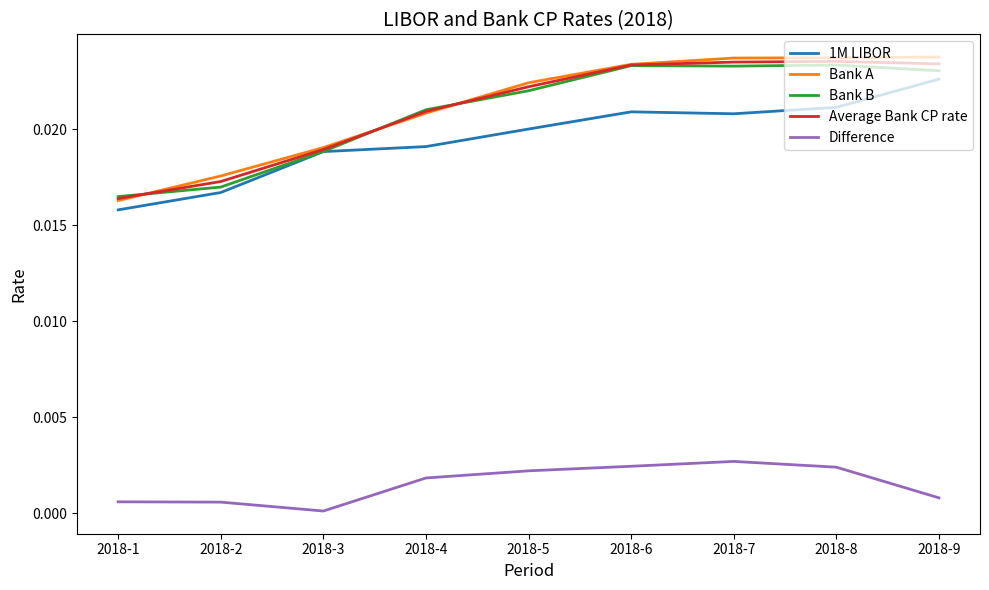

True or false: Difference and Bank B intersect in this chart.

False